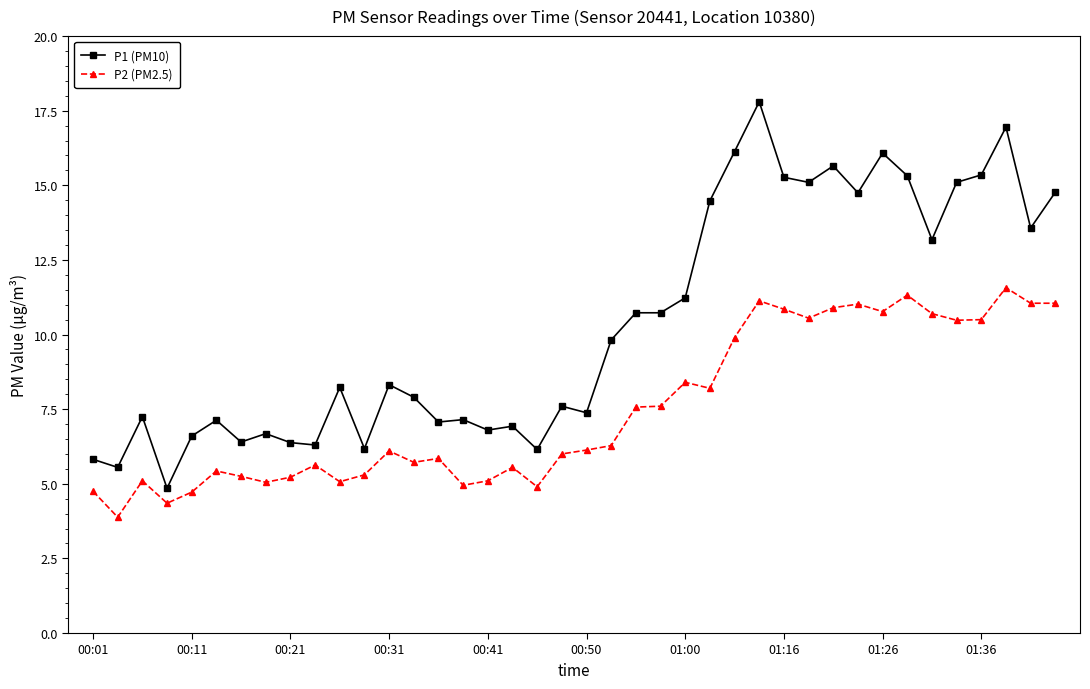

Which series has the largest range (max minus min)?

P1 (PM10)